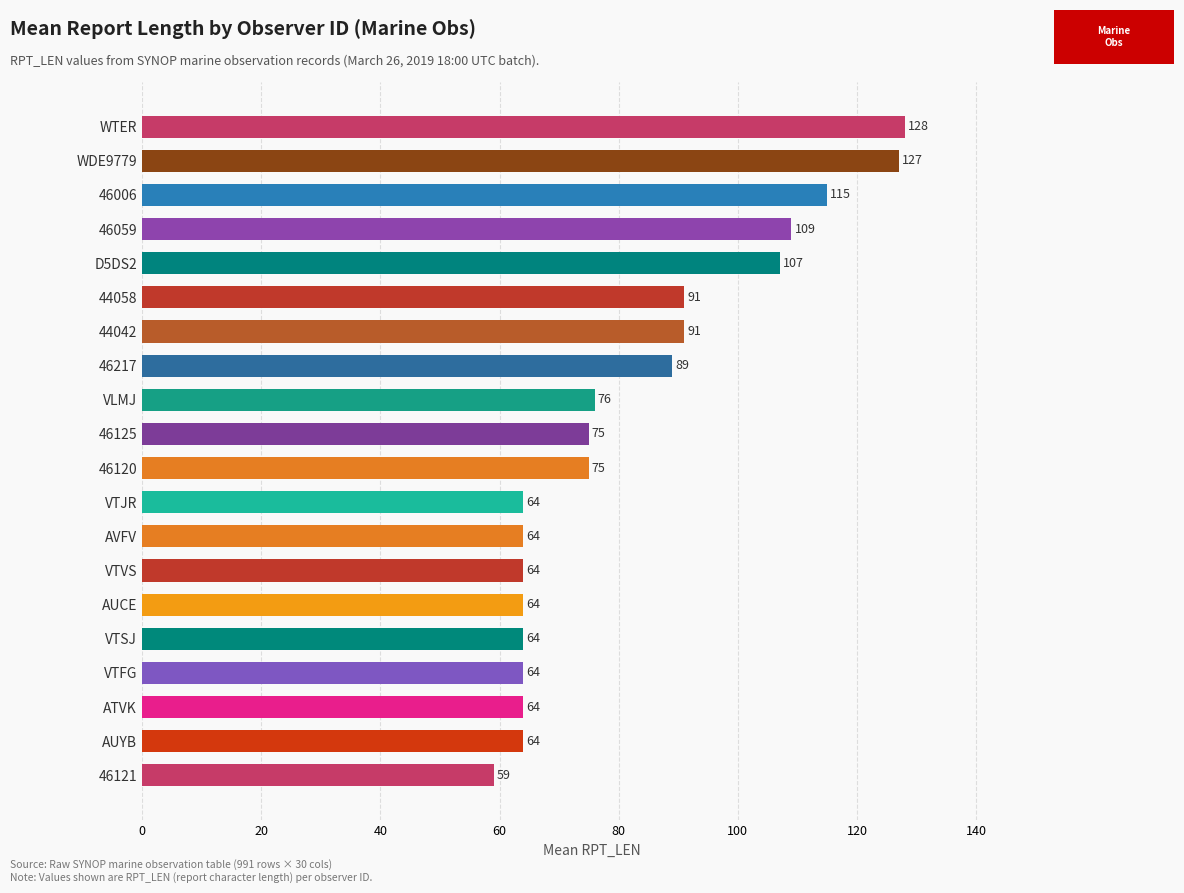

Reading bottom to top, what are all the values shown in this chart?

46121=59	AUYB=64	ATVK=64	VTFG=64	VTSJ=64	AUCE=64	VTVS=64	AVFV=64	VTJR=64	46120=75	46125=75	VLMJ=76	46217=89	44042=91	44058=91	D5DS2=107	46059=109	46006=115	WDE9779=127	WTER=128